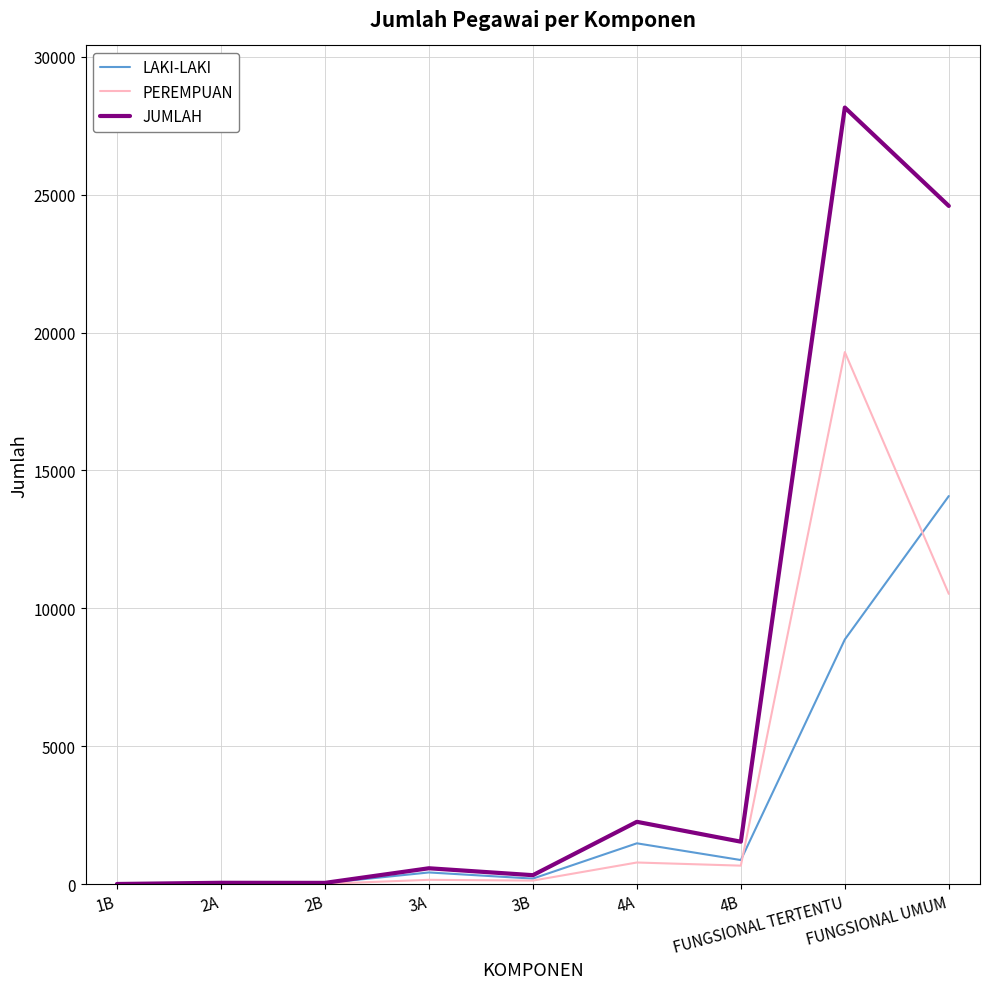

What is the total value across all series at FUNGSIONAL TERTENTU?

56322